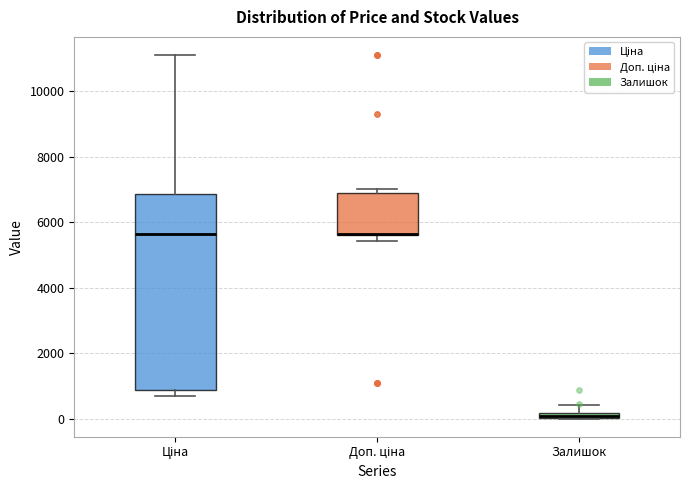

Where is the lower edge of the box for Залишок on the y-axis? The values are not printed on the chart, so give them approximately, as read against the axis.

0